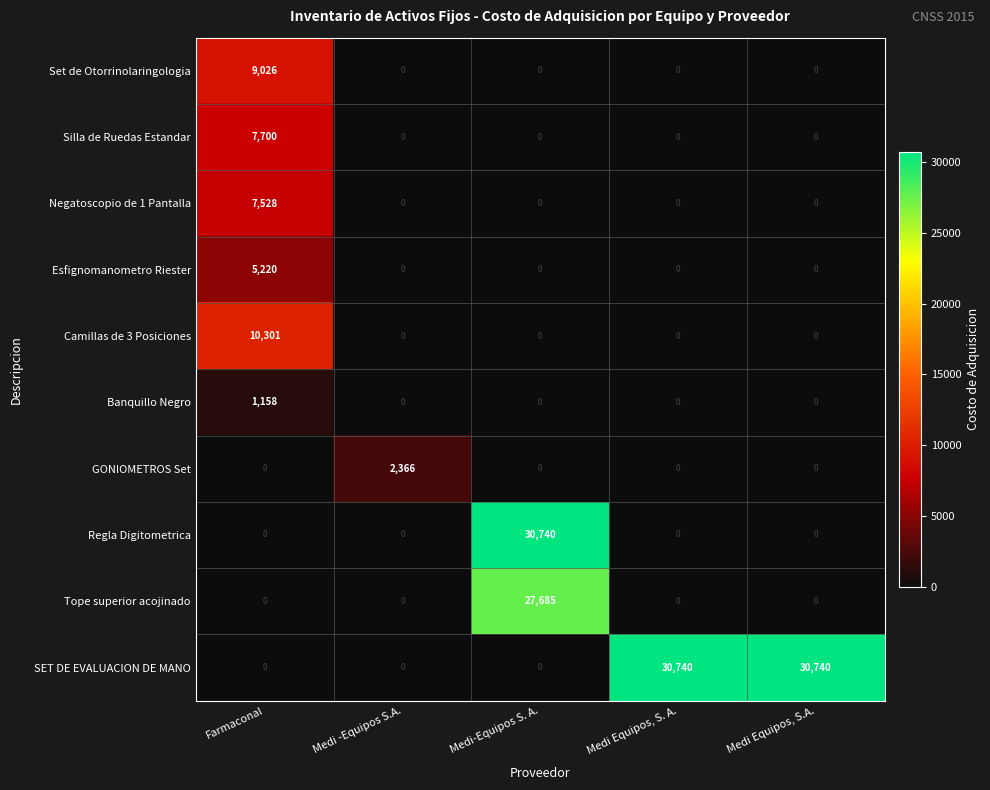

Between Medi -Equipos S.A. and Medi-Equipos S. A., which series saw the biggest shift?

Regla Digitometrica